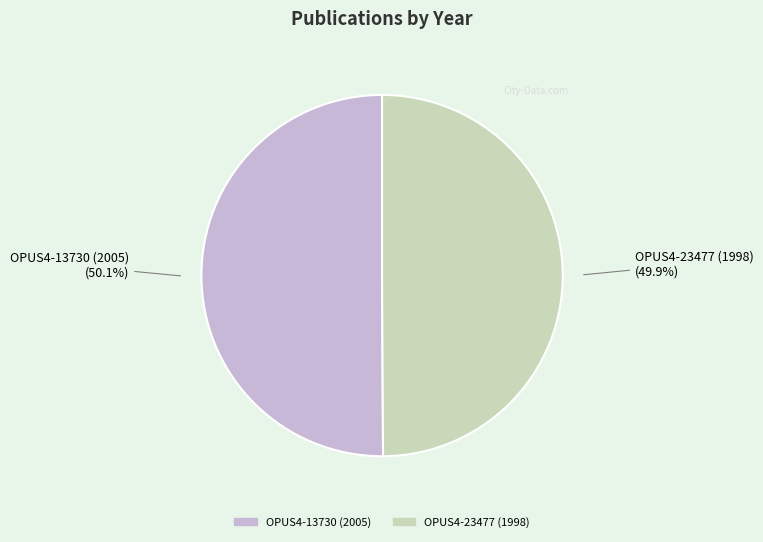

Count the number of slices in the pie.

2